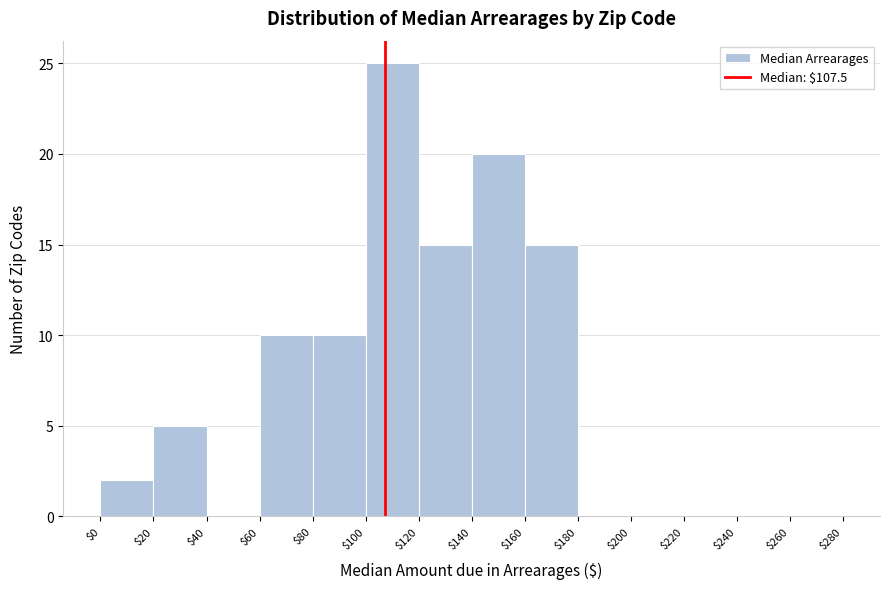

Reading left to right, transcribe this chart: for each bar, give the range it covers on the x-axis and its height. The values are not printed on the chart, so give them approximately, as read against the axis.

$0 to $20: 2
$20 to $40: 5
$40 to $60: 0
$60 to $80: 10
$80 to $100: 10
$100 to $120: 25
$120 to $140: 15
$140 to $160: 20
$160 to $180: 15
$180 to $200: 0
$200 to $220: 0
$220 to $240: 0
$240 to $260: 0
$260 to $280: 0